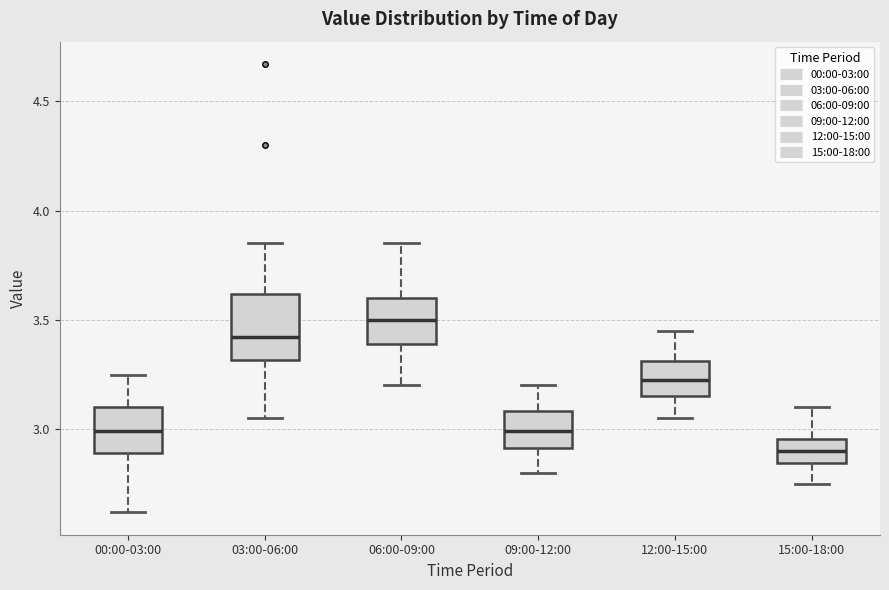

Reading left to right, transcribe this box plot: for each box, give where its median line is, the range the box spans, and where its two whiskers end, as read against the y-axis. The values are not printed on the chart, so give them approximately, as read against the axis.

00:00-03:00: median 3.00, box 2.90 to 3.10, whiskers 2.60 to 3.25
03:00-06:00: median 3.40, box 3.30 to 3.60, whiskers 3.05 to 3.85
06:00-09:00: median 3.50, box 3.40 to 3.60, whiskers 3.20 to 3.85
09:00-12:00: median 3.00, box 2.90 to 3.10, whiskers 2.80 to 3.20
12:00-15:00: median 3.25, box 3.15 to 3.30, whiskers 3.05 to 3.45
15:00-18:00: median 2.90, box 2.85 to 2.95, whiskers 2.75 to 3.10